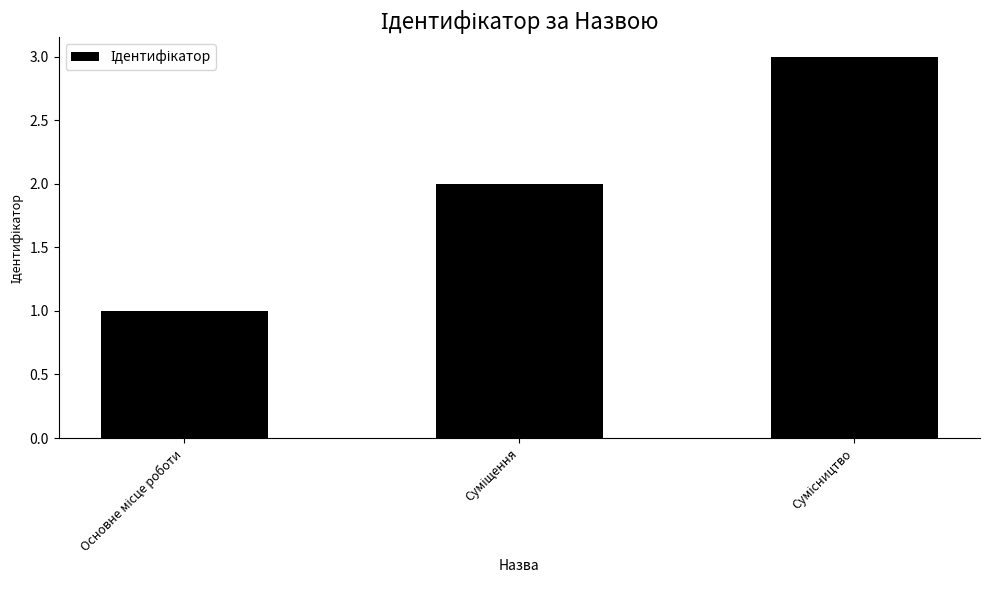

What is the sum of all values?

6